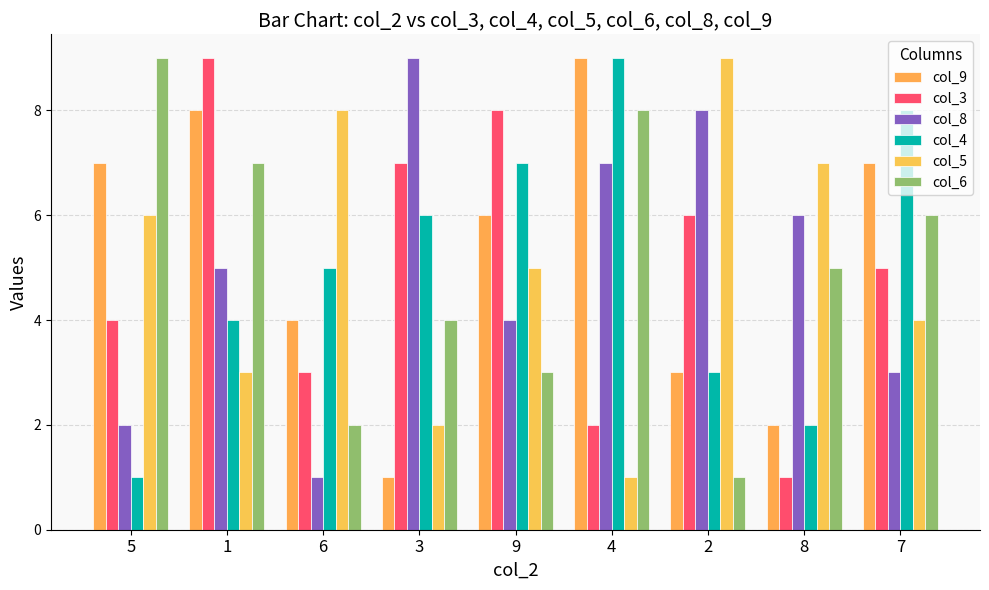

Which series has the largest total across all categories?

col_9